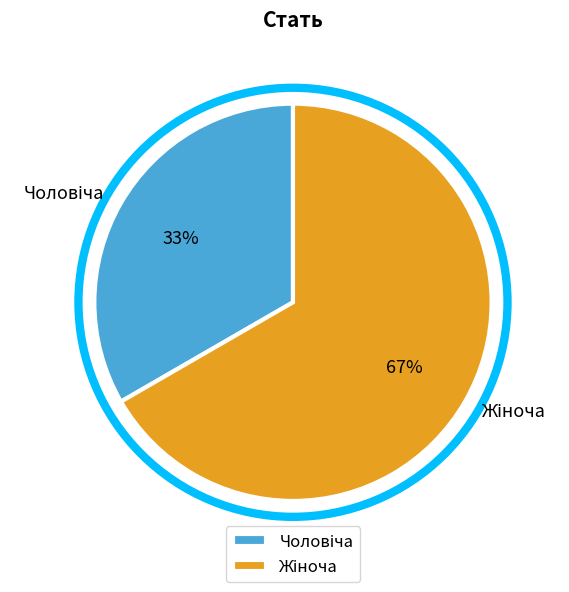

How many segments does this pie chart have?

2